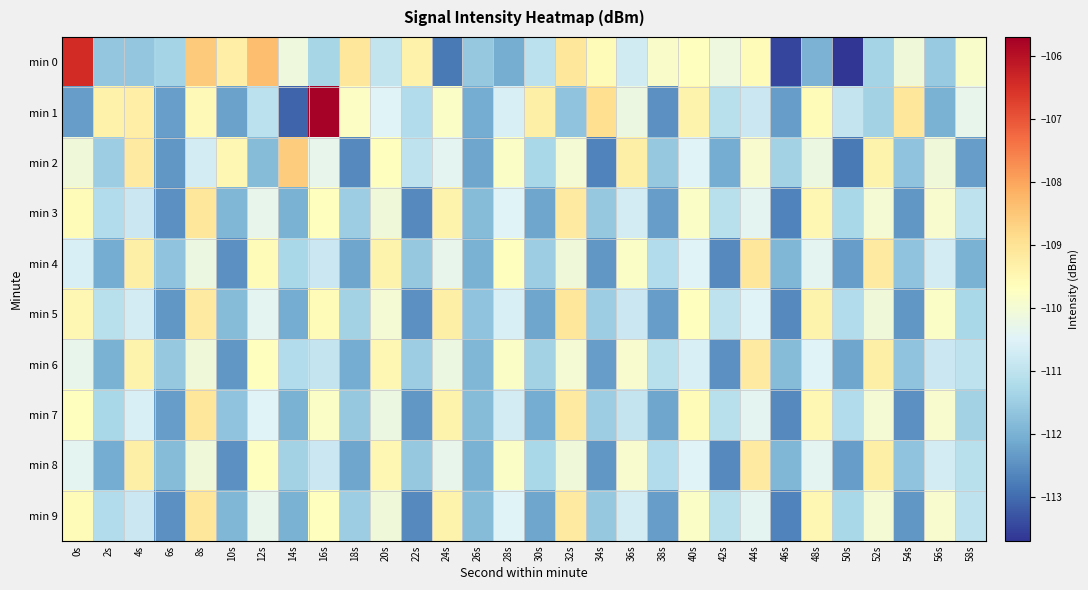

Which series has the largest range (max minus min)?

min 1